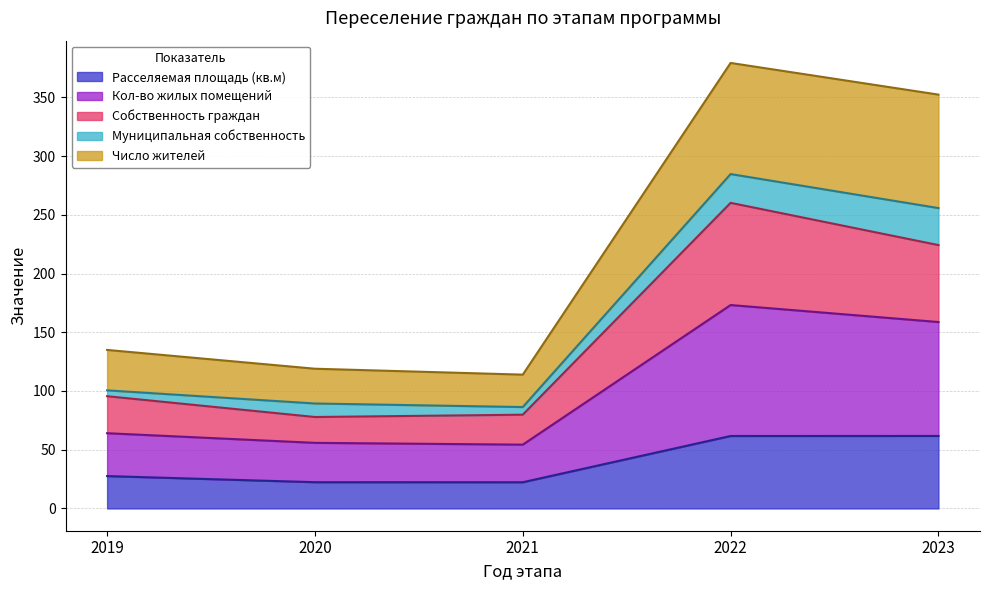

What is the minimum value for Расселяемая площадь (кв.м)?

22.3